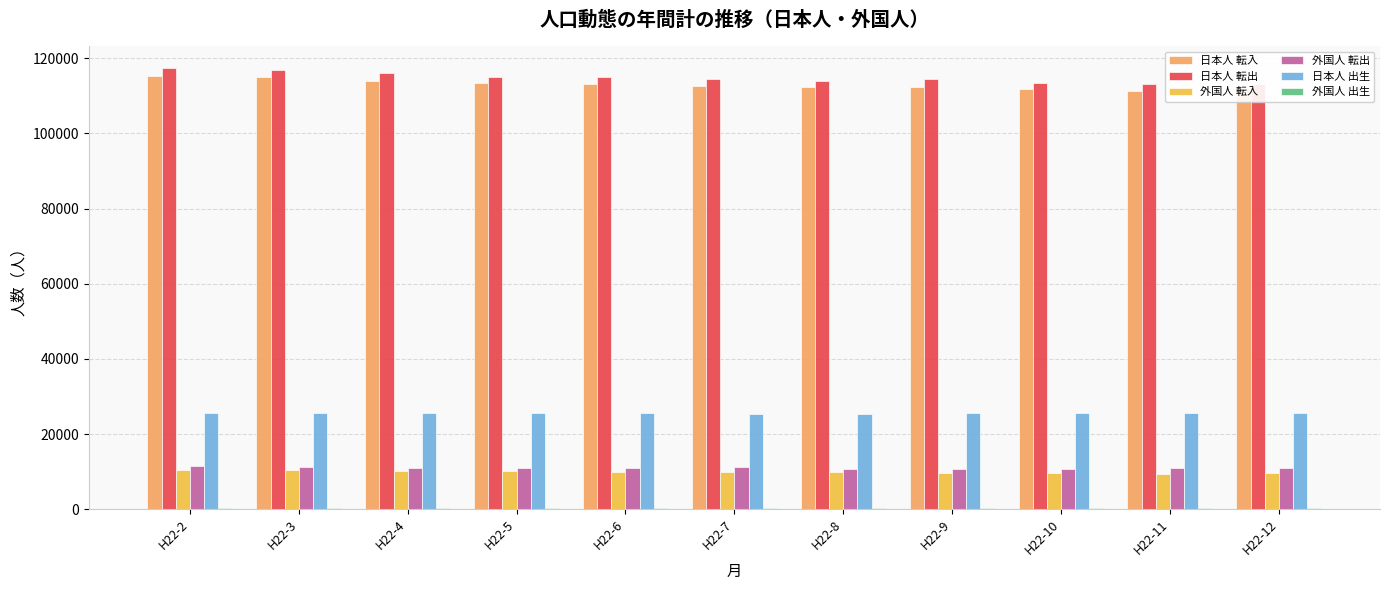

The value of 日本人 出生 at H22-12 is 25716. True or false?

True